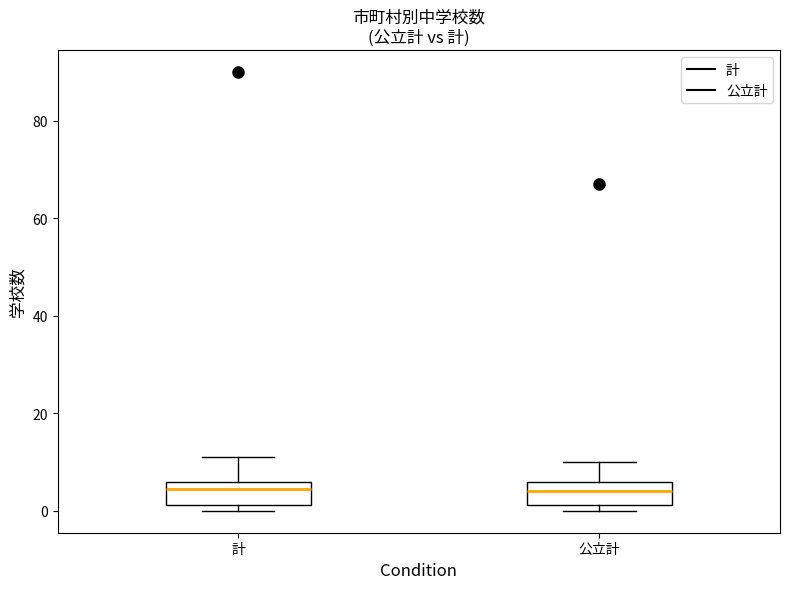

Reading left to right, transcribe this box plot: for each box, give where its median line is, the range the box spans, and where its two whiskers end, as read against the y-axis. The values are not printed on the chart, so give them approximately, as read against the axis.

計: median 4, box 2 to 6, whiskers 0 to 12
公立計: median 4, box 2 to 6, whiskers 0 to 10